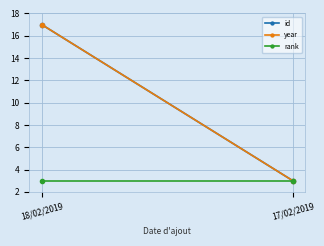

True or false: rank has a value of 3 at 17/02/2019.

True